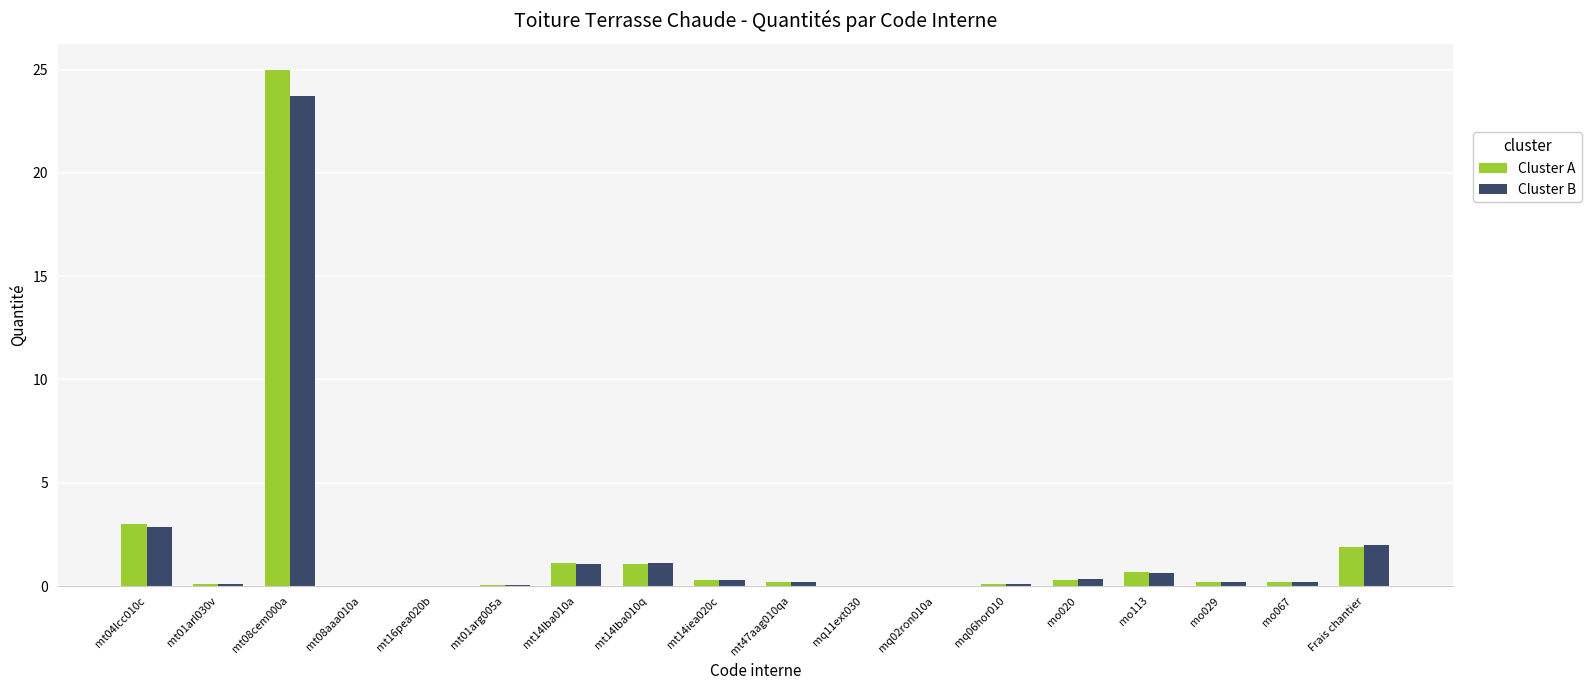

Is the value of Cluster A at mt14iea020c greater than the value of Cluster B at mt04lcc010c?

No